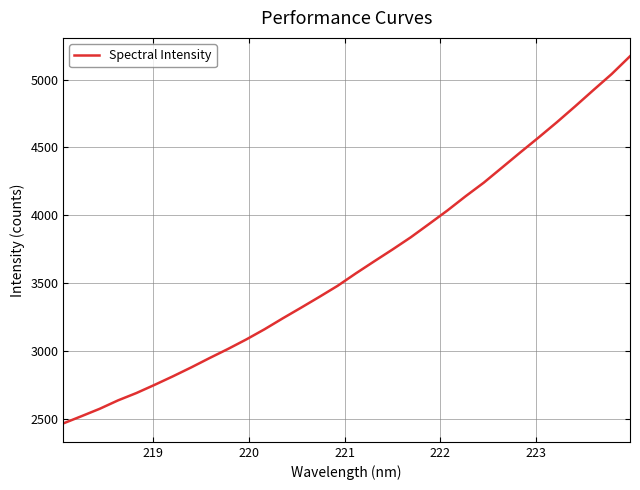

What is the difference between the maximum and minimum values?

2703.9